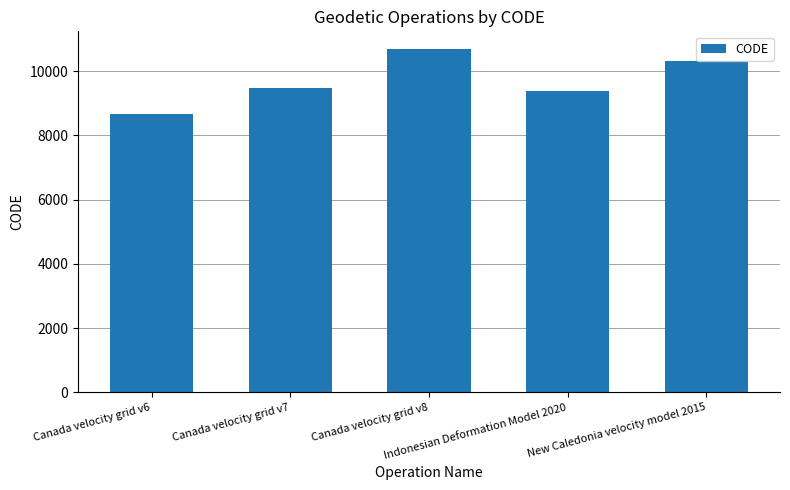

How many distinct data groups are displayed?

1